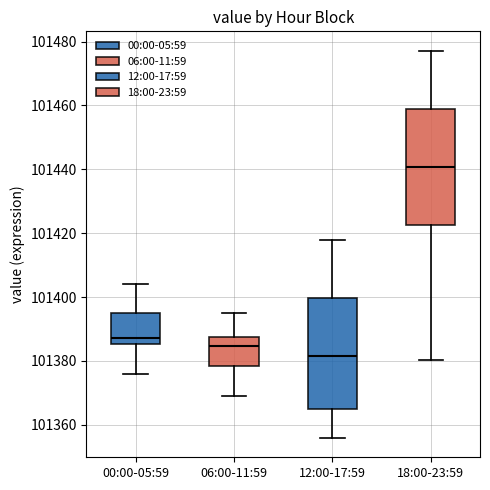

Reading left to right, transcribe this box plot: for each box, give where its median line is, the range the box spans, and where its two whiskers end, as read against the y-axis. The values are not printed on the chart, so give them approximately, as read against the axis.

00:00-05:59: median 101388, box 101386 to 101394, whiskers 101376 to 101404
06:00-11:59: median 101384, box 101378 to 101388, whiskers 101368 to 101396
12:00-17:59: median 101382, box 101366 to 101400, whiskers 101356 to 101418
18:00-23:59: median 101440, box 101422 to 101458, whiskers 101380 to 101478